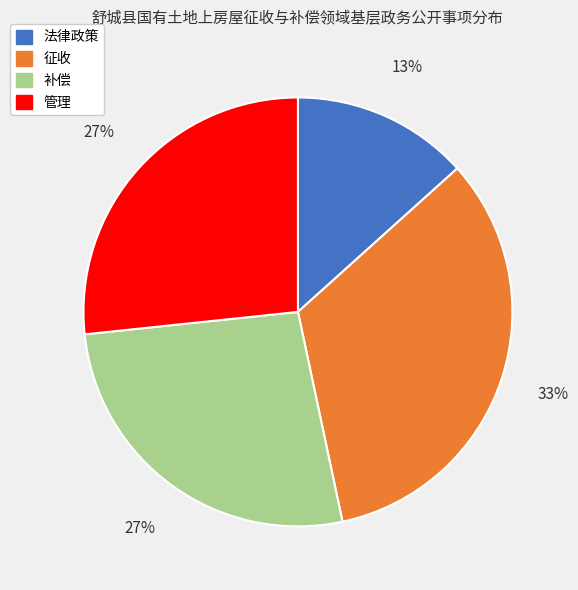

To the nearest percent, what is the difference between the largest and smallest slice percentages?

20%